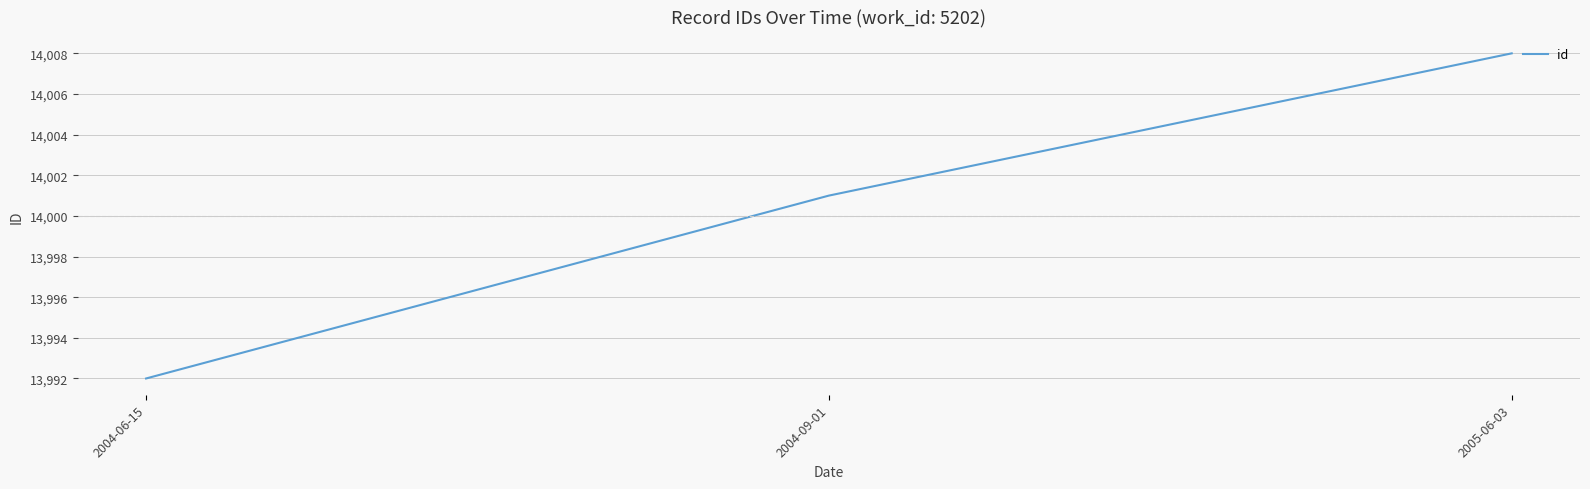

At which category does the chart reach its minimum across all series?

2004-06-15